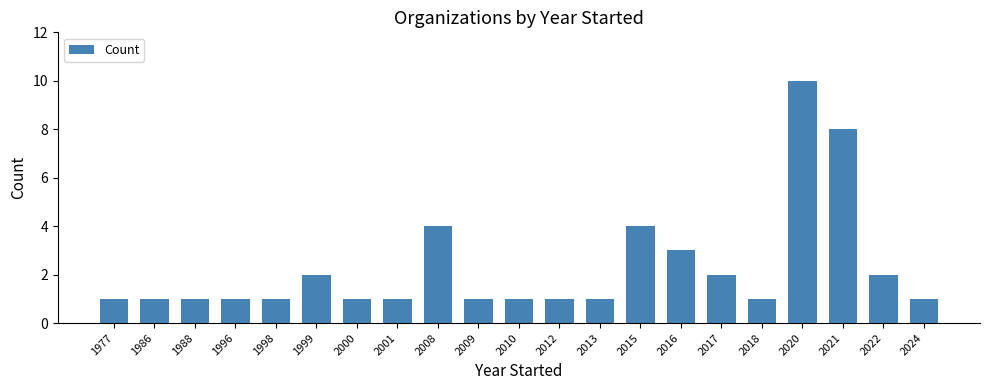

Approximately how many times larger is the value at 2016 compared to 2020?

0.3